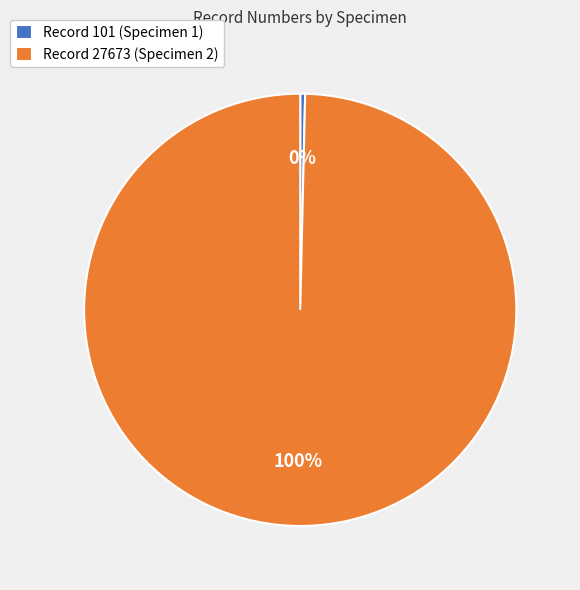

To the nearest percent, what portion does Record 27673 (Specimen 2) represent?

100%